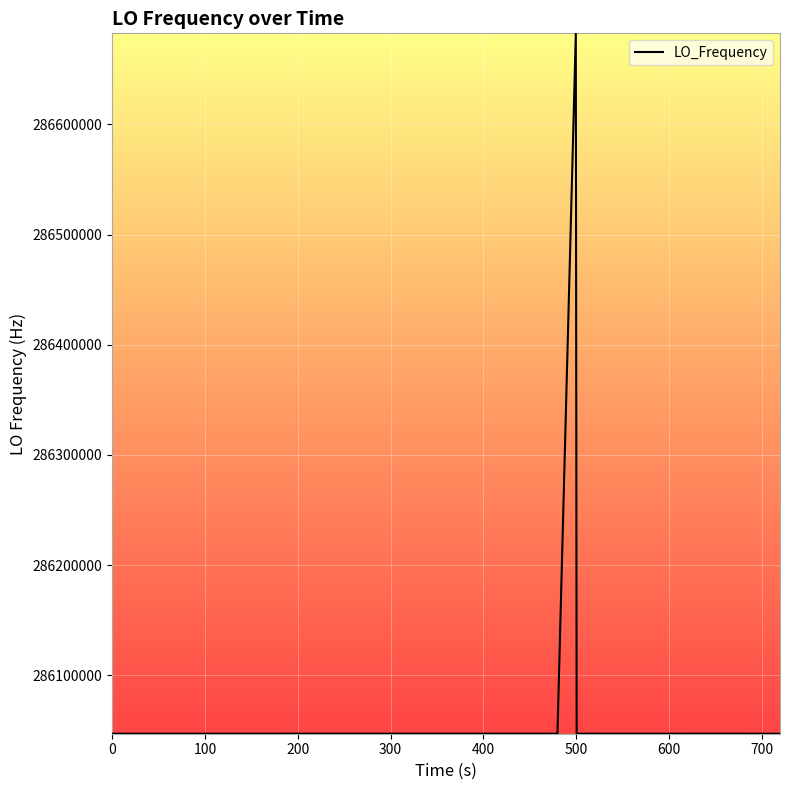

What is the difference between the second highest and minimum values?

12.7